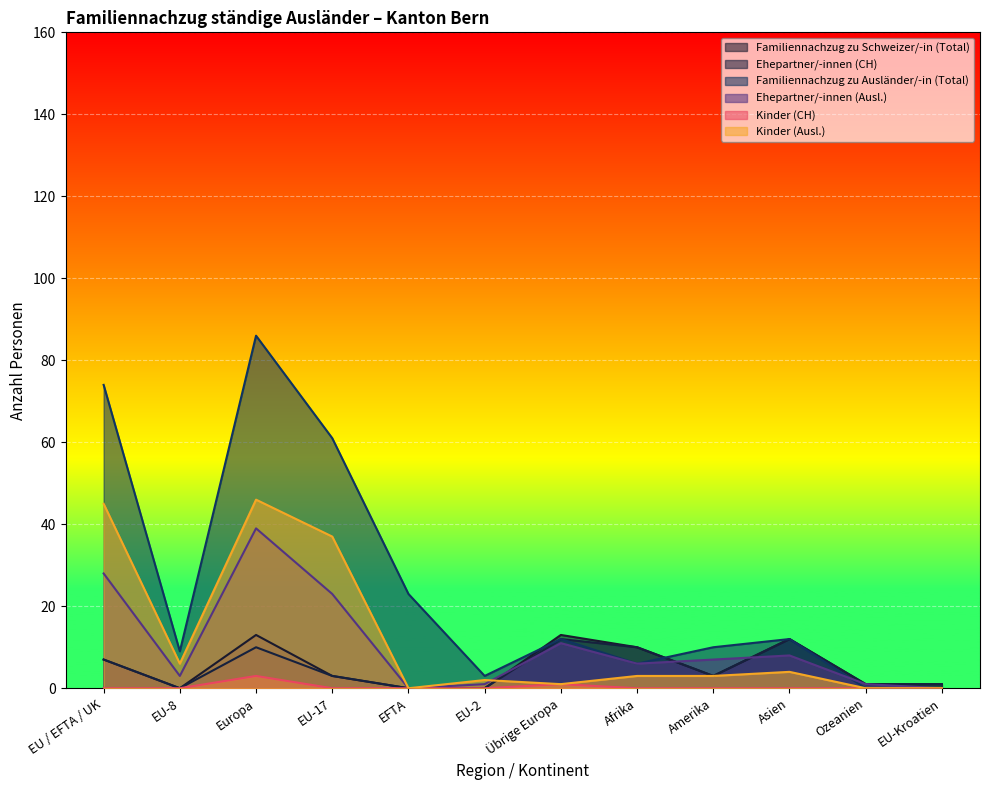

What position from the right is EU-2?

7